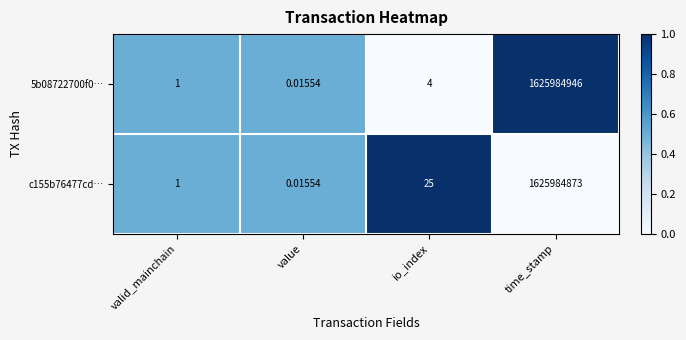

At which category is the sum across all series the highest?

time_stamp